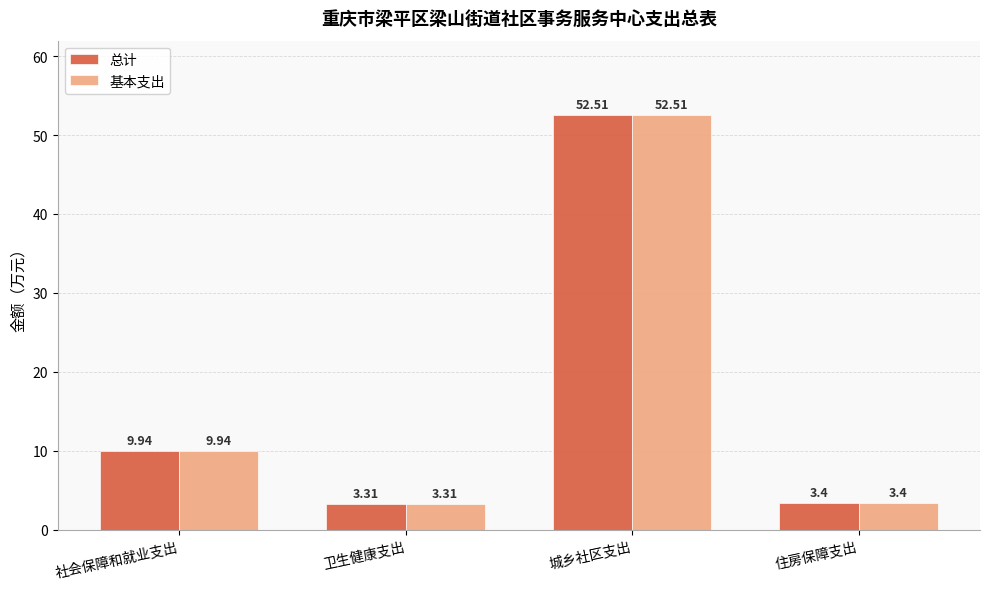

At how many categories does at least one series exceed 30?

1